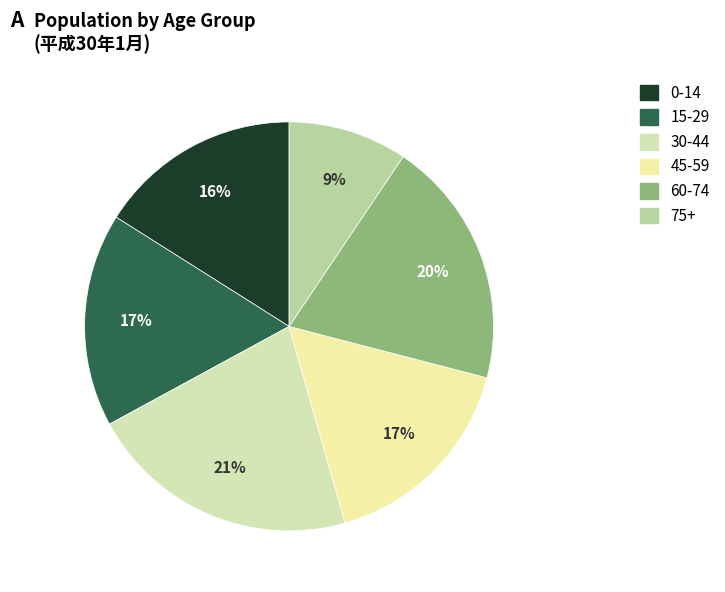

Which category has the smallest portion of the pie?

75+